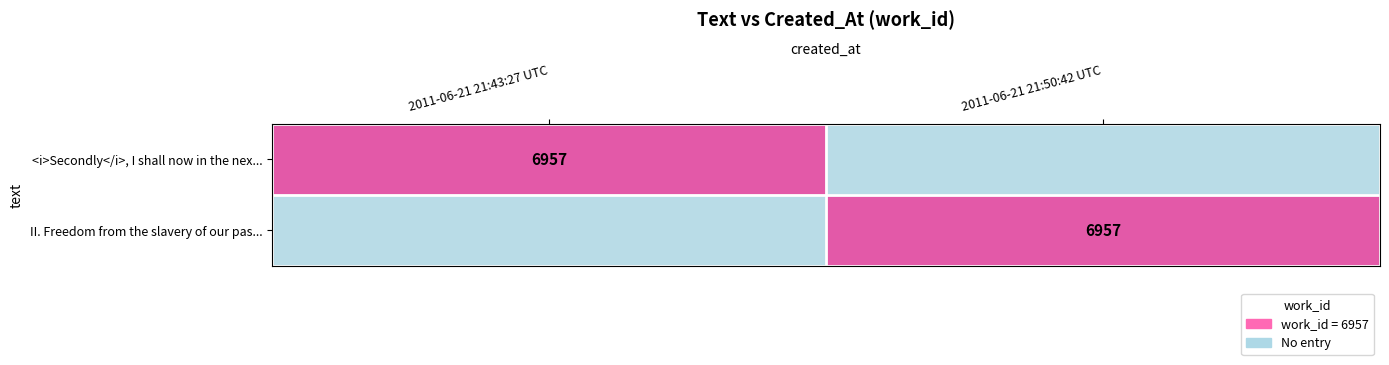

Count the number of categories in the chart.

2